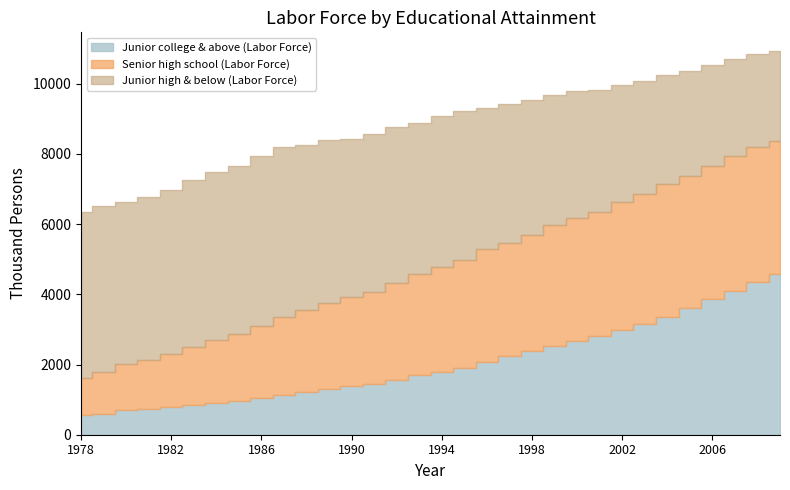

What is the difference between the Junior high & below (Labor Force) values at 1979 and 2005?

1742